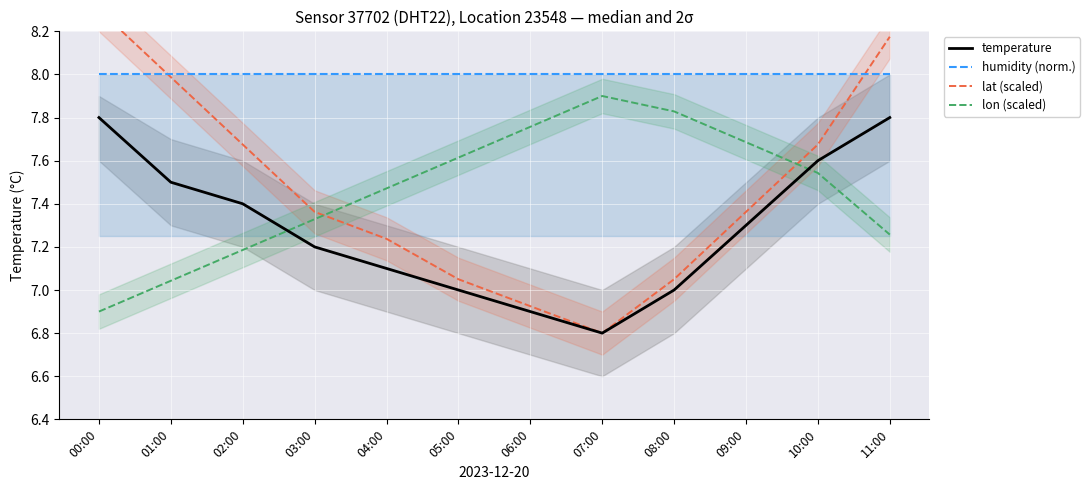

What is the total value across all series at 02:00?

30.3